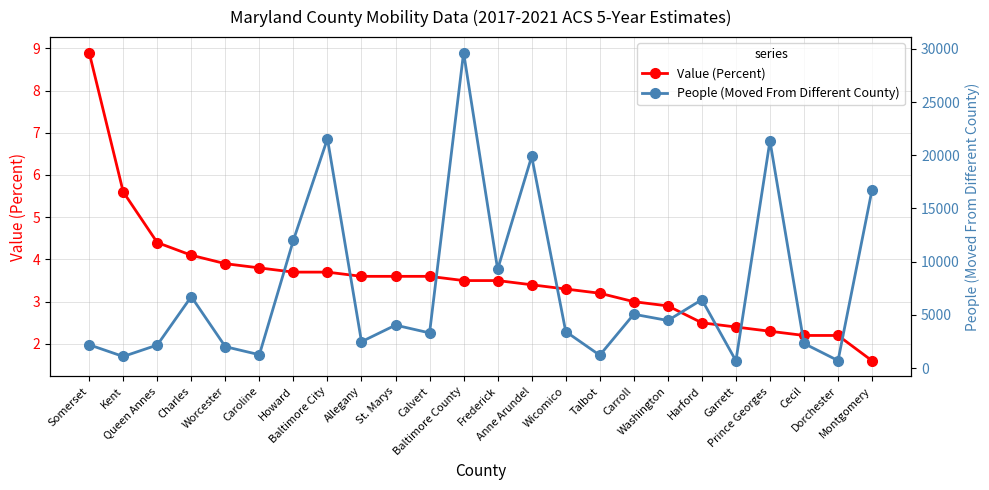

Between Howard and Allegany, which series saw the biggest shift?

People (Moved From Different County)